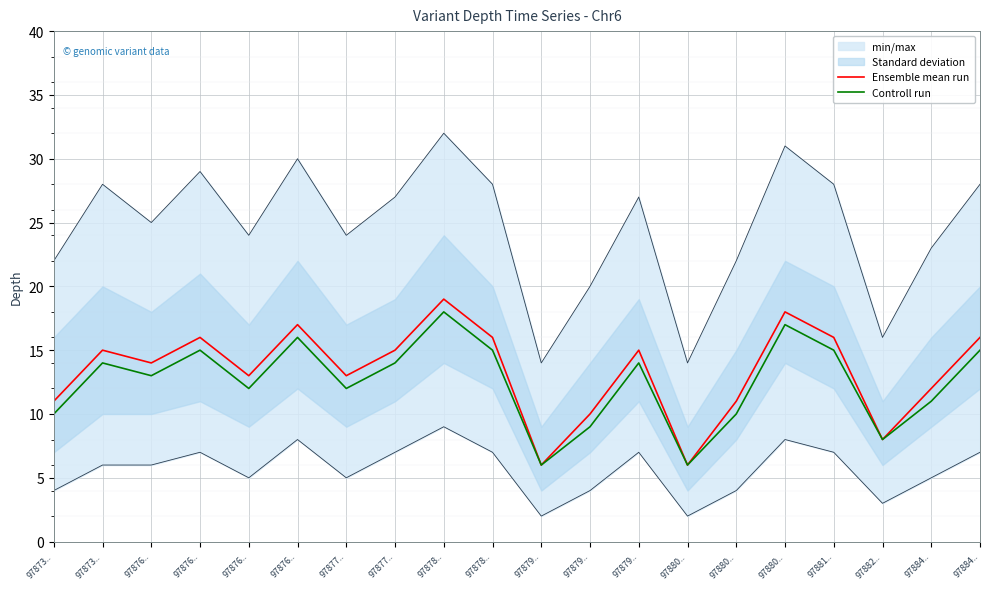

Reading left to right, list all the values displayed in this chart.

Ensemble mean run: 11	15	14	16	13	17	13	15	19	16	6	10	15	6	11	18	16	8	12	16
Controll run: 10	14	13	15	12	16	12	14	18	15	6	9	14	6	10	17	15	8	11	15